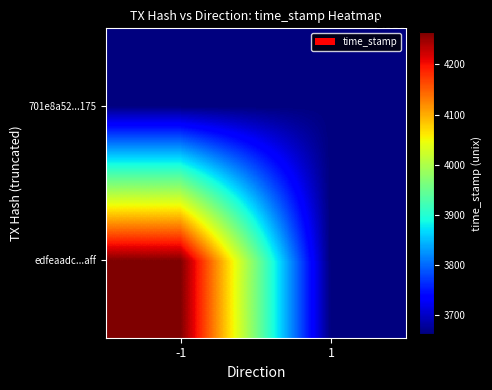

Rank the series by their maximum value, from lowest to highest.

701e8a525caff60c407ca3dcaa8b99558f32175, edfeaadc8a2c0e6df504f0f50bc21c3de852aff